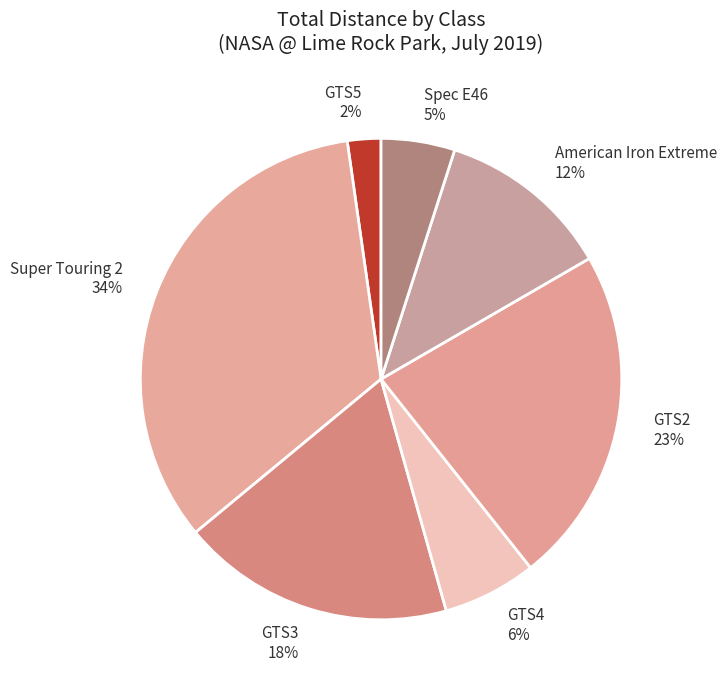

Which has a higher value, Spec E46 or GTS5?

Spec E46